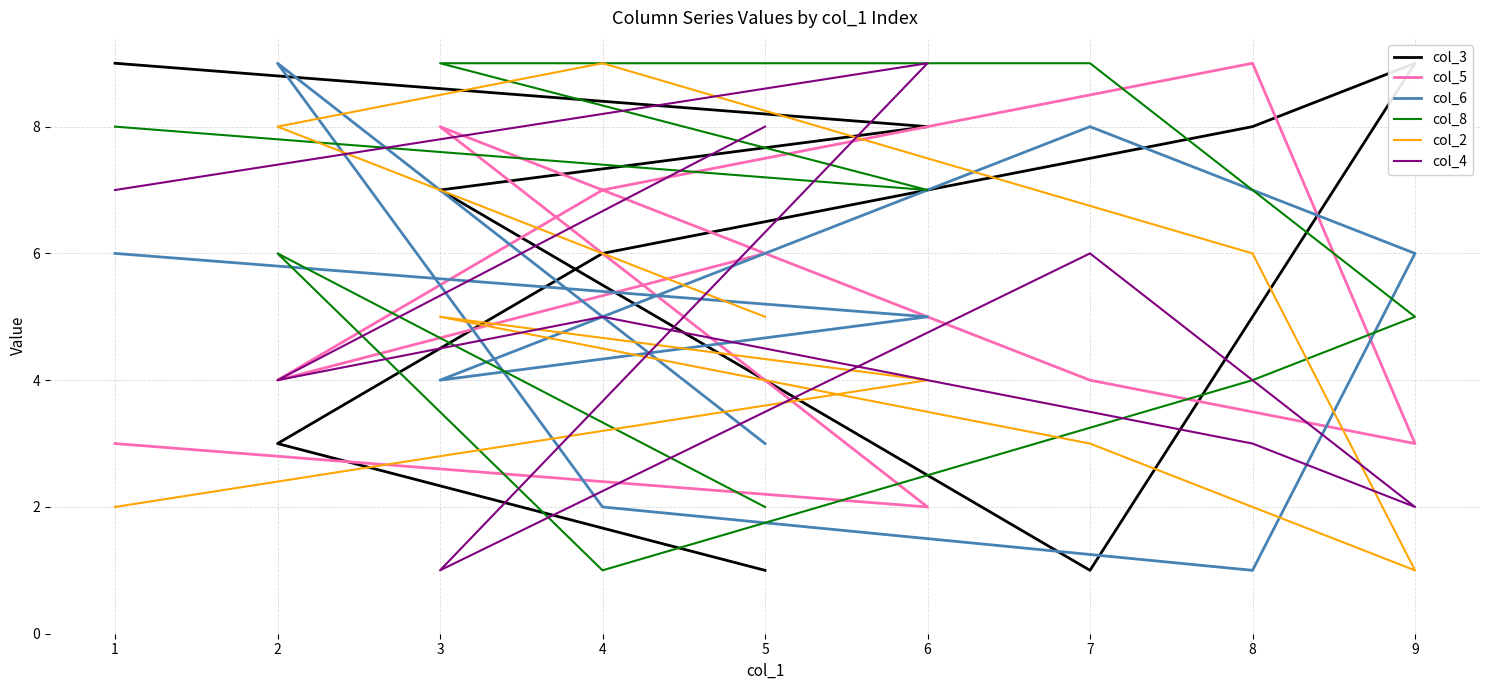

Is it true that col_6 equals 4 at 3?

True